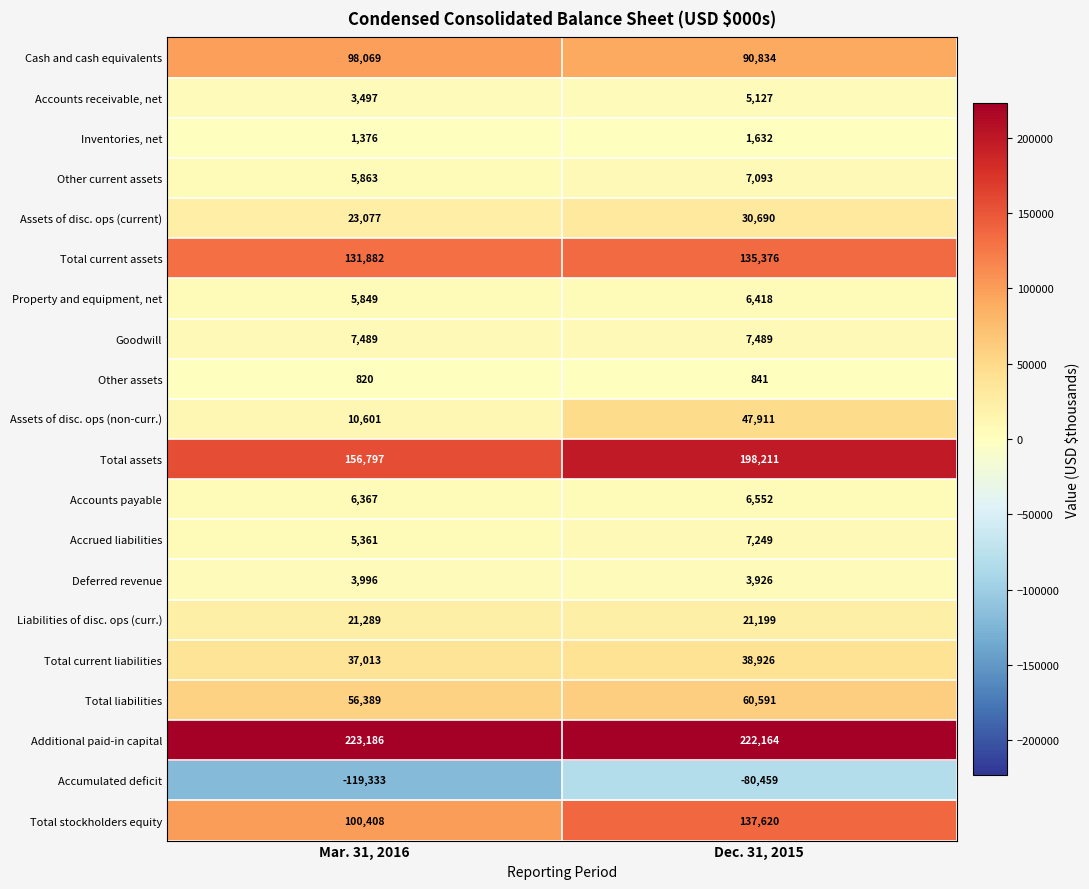

What is the sum of all Assets of disc. ops (non-curr.) values?

58512